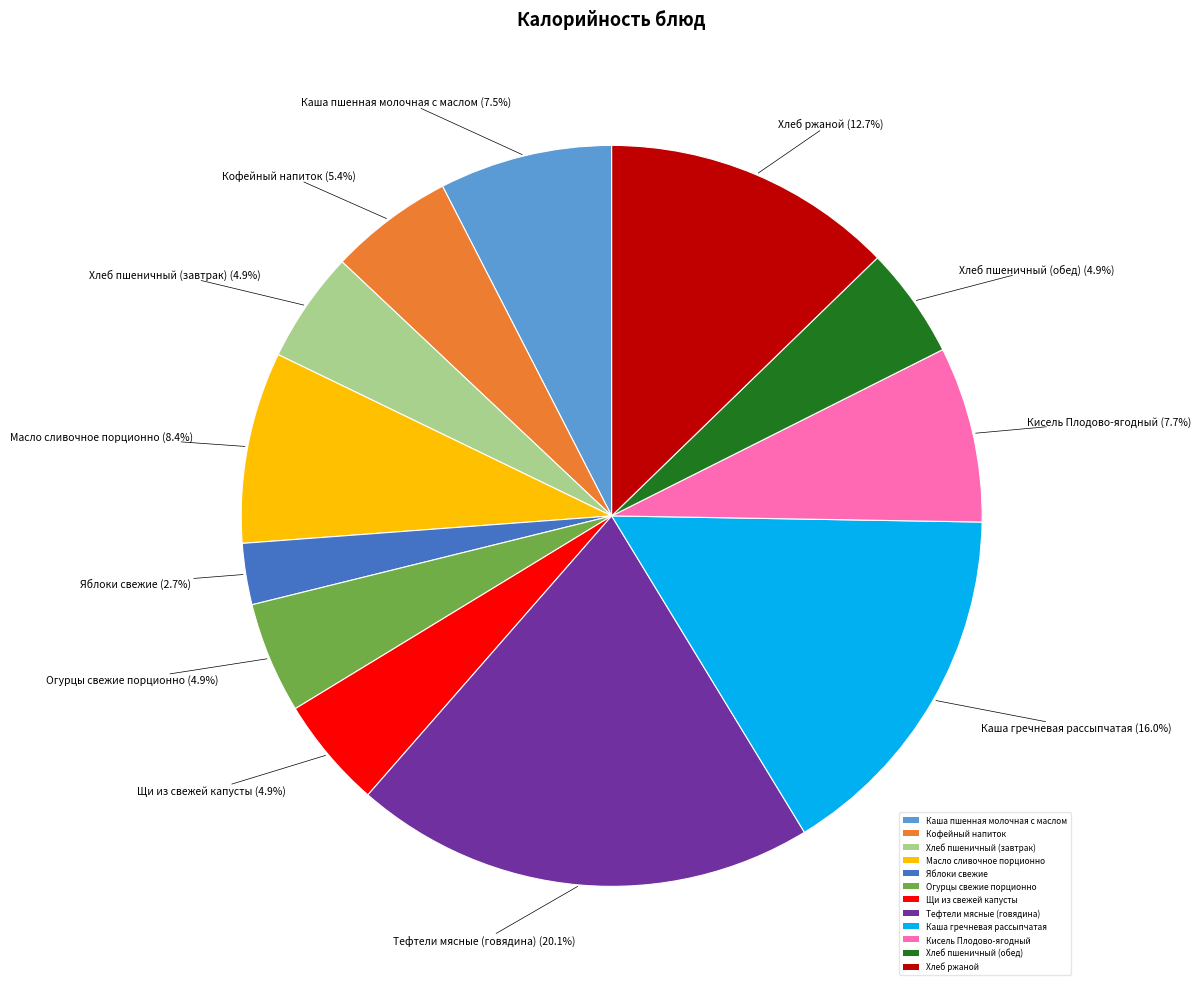

Does Каша гречневая рассыпчатая account for over 50% of the chart?

No